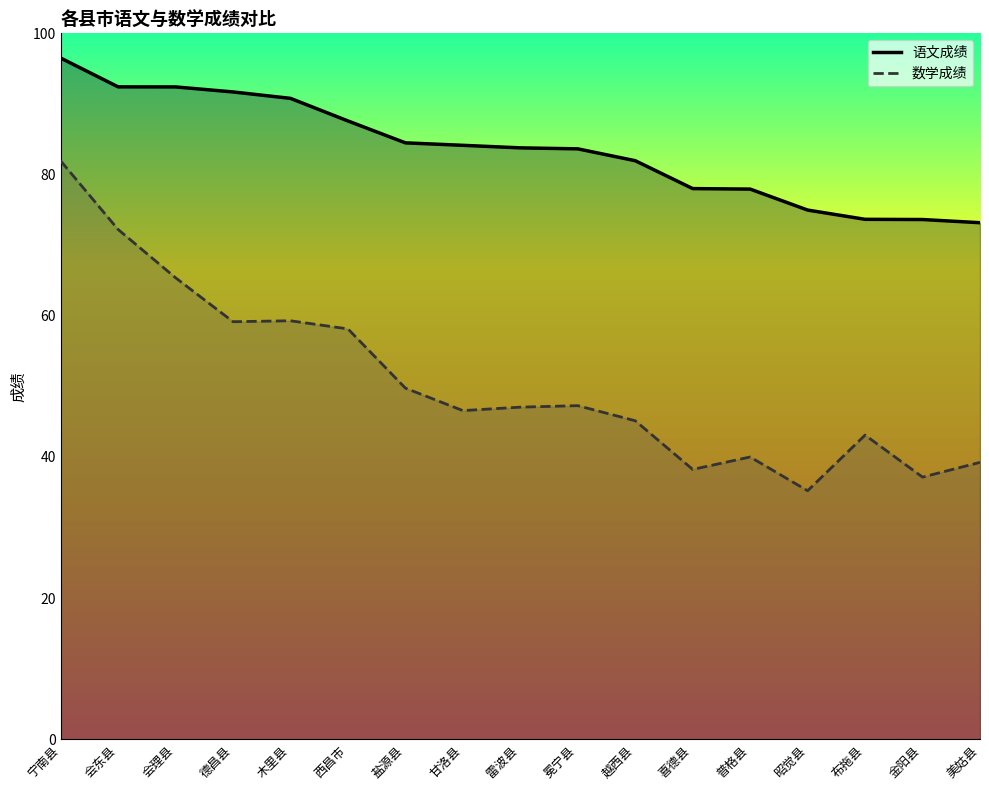

At which category is the sum across all series the highest?

宁南县